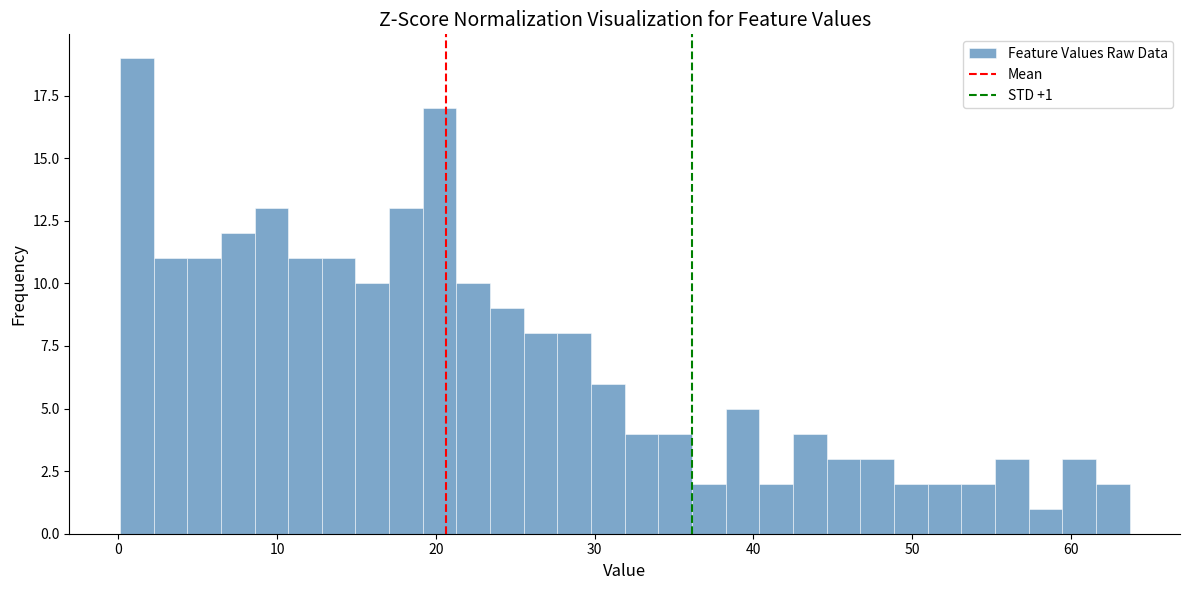

Around what value on the x-axis is the tallest bar? Give the approximate position of its centre, as read against the axis.

1